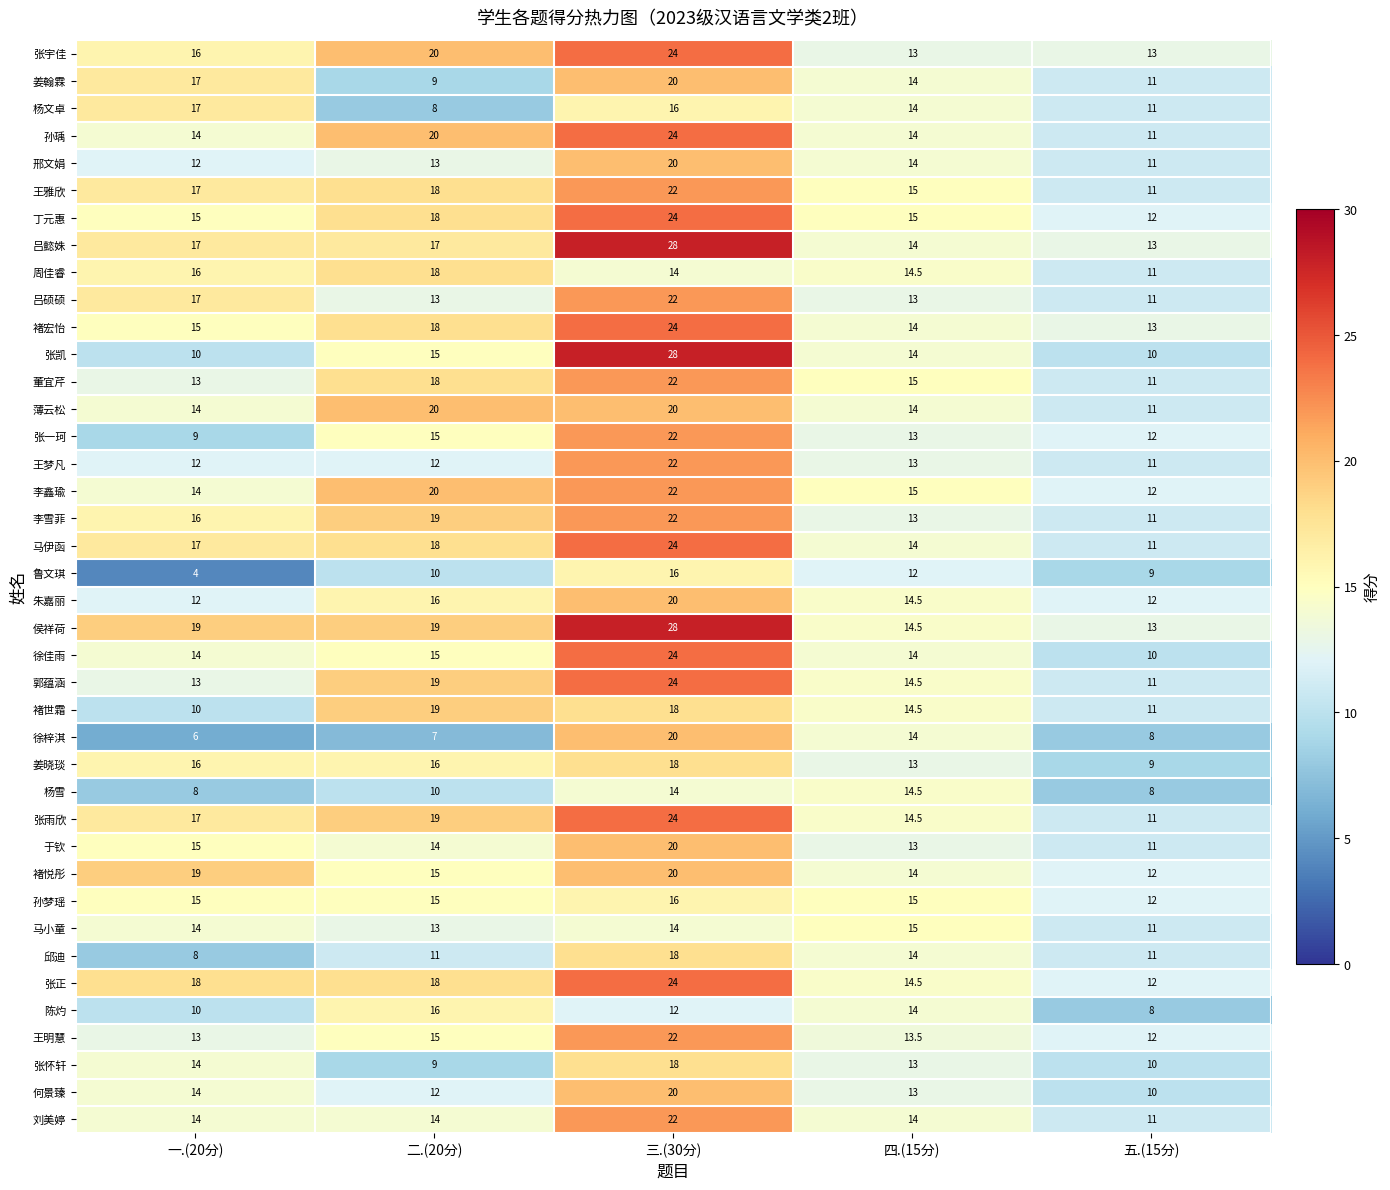

The value of 周佳睿 at 一.(20分) is 5.9. True or false?

False